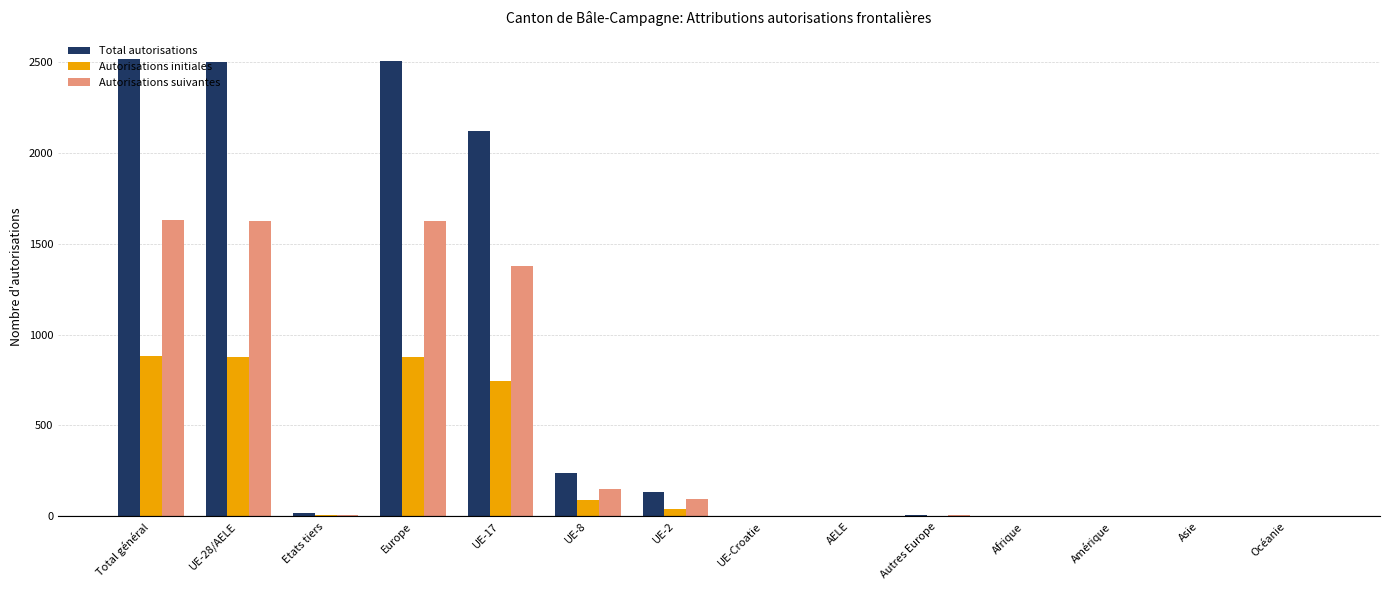

The value of Total autorisations at UE-17 is 3180. True or false?

False